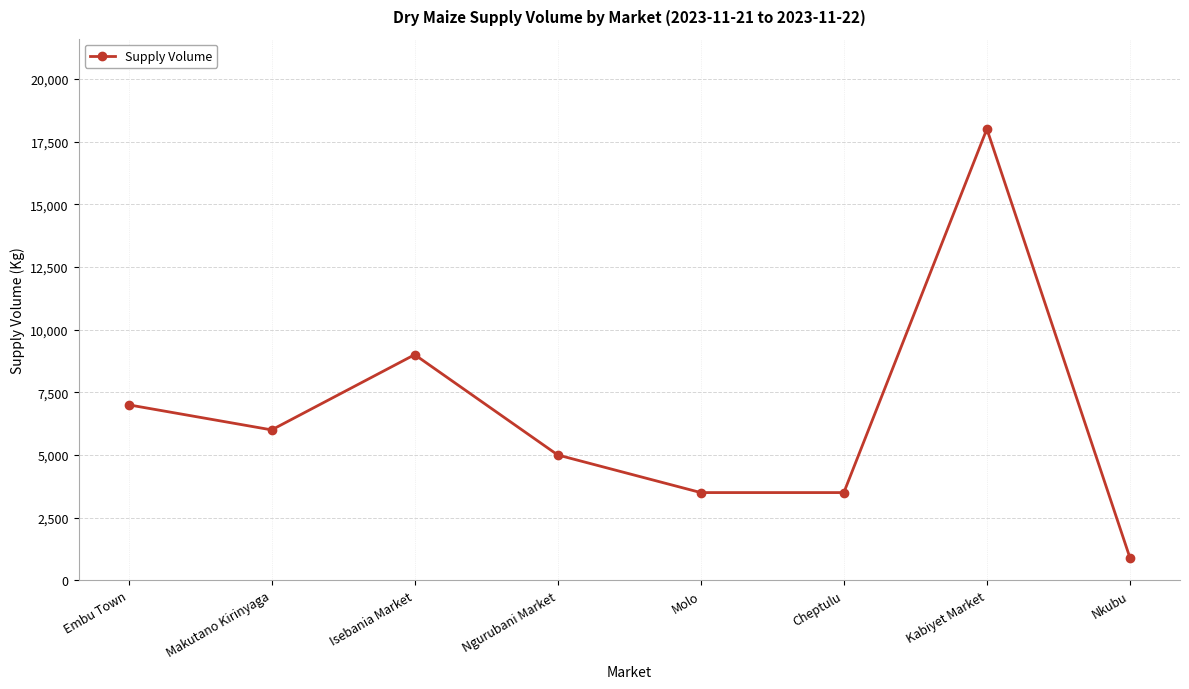

How many lines are shown in the chart?

1